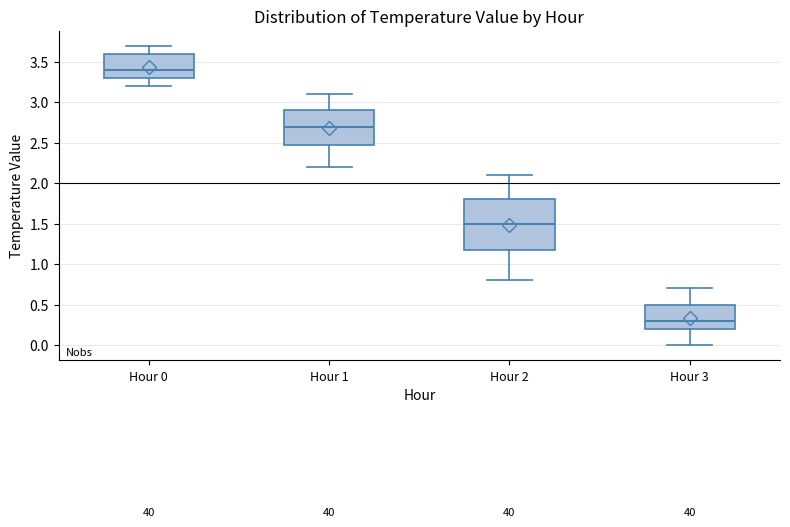

Reading left to right, transcribe this box plot: for each box, give where its median line is, the range the box spans, and where its two whiskers end, as read against the y-axis. The values are not printed on the chart, so give them approximately, as read against the axis.

Hour 0: median 3.4, box 3.3 to 3.6, whiskers 3.2 to 3.7
Hour 1: median 2.7, box 2.5 to 2.9, whiskers 2.2 to 3.1
Hour 2: median 1.5, box 1.2 to 1.8, whiskers 0.8 to 2.1
Hour 3: median 0.3, box 0.2 to 0.5, whiskers 0.0 to 0.7